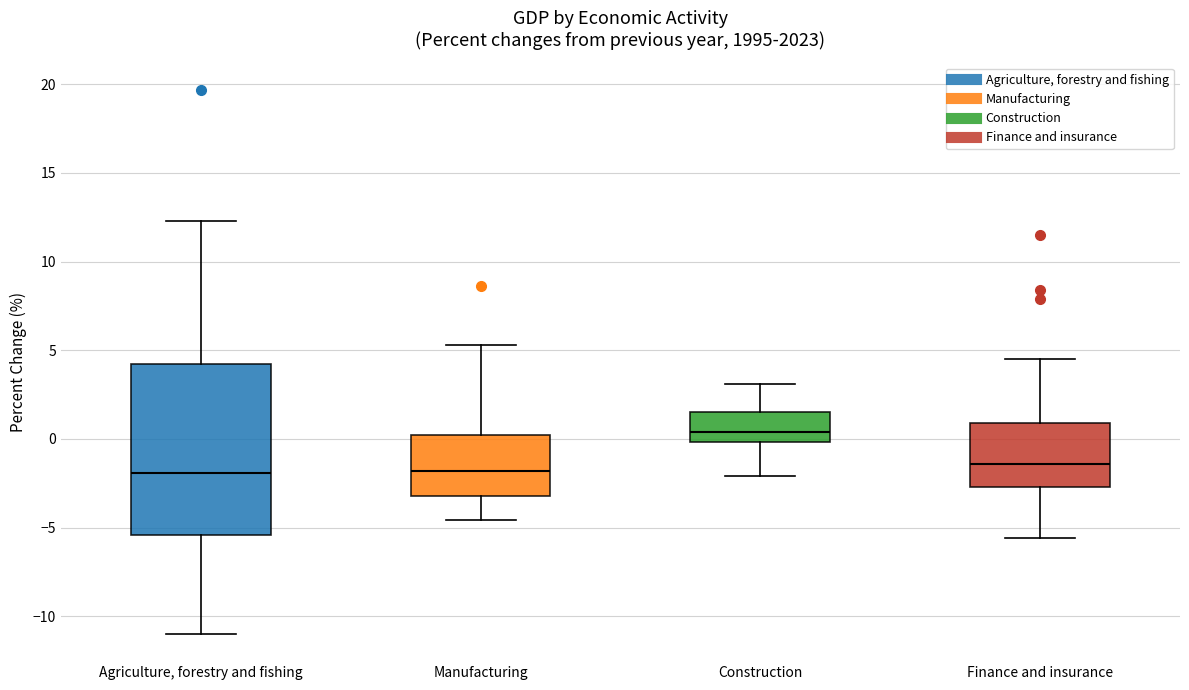

Reading left to right, read every box against the y-axis: the position of its median line, the range the box covers, and the ends of its whiskers. The values are not printed on the chart, so give them approximately, as read against the axis.

Agriculture, forestry and fishing: median -2.0, box -5.5 to 4.0, whiskers -11.0 to 12.5
Manufacturing: median -2.0, box -3.0 to 0.0, whiskers -4.5 to 5.5
Construction: median 0.5, box 0.0 to 1.5, whiskers -2.0 to 3.0
Finance and insurance: median -1.5, box -2.5 to 1.0, whiskers -5.5 to 4.5